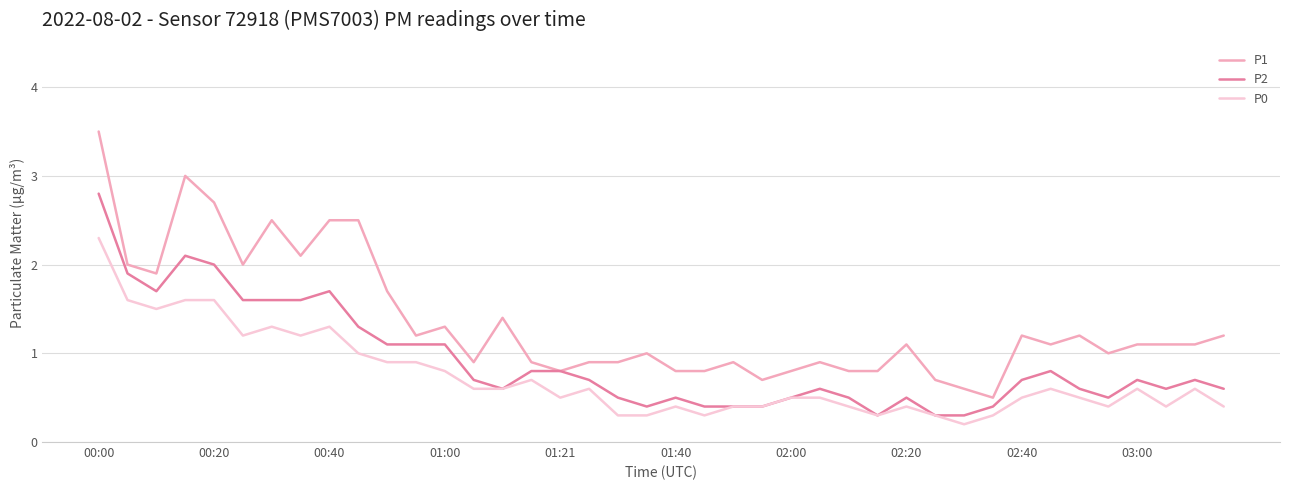

Which series has the largest total across all categories?

P1